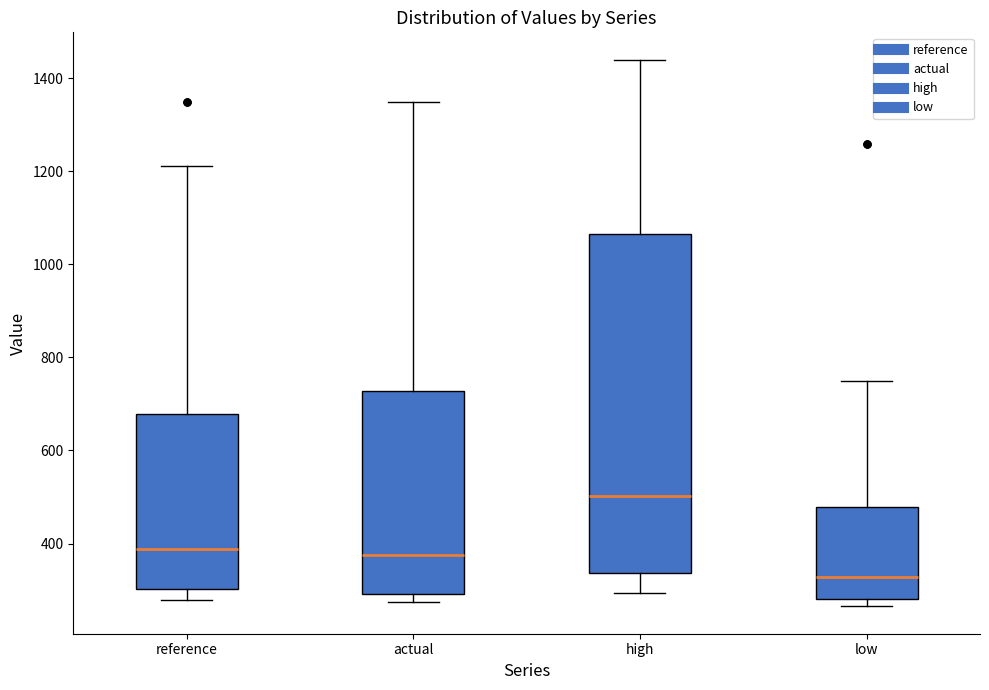

Where is the upper edge of the box for low on the y-axis? The values are not printed on the chart, so give them approximately, as read against the axis.

480